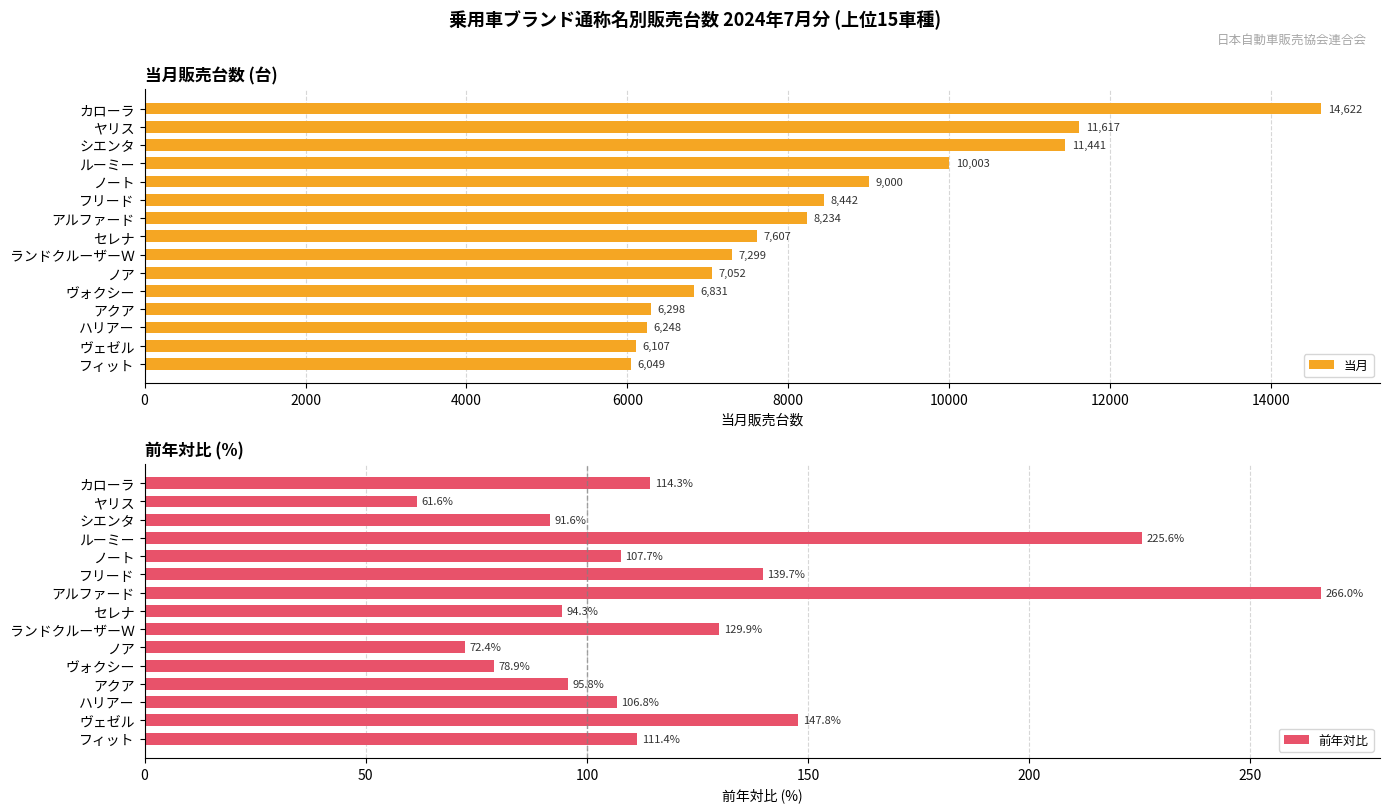

What is the value of the 前年対比 bar at the 10th from the left?

72.4